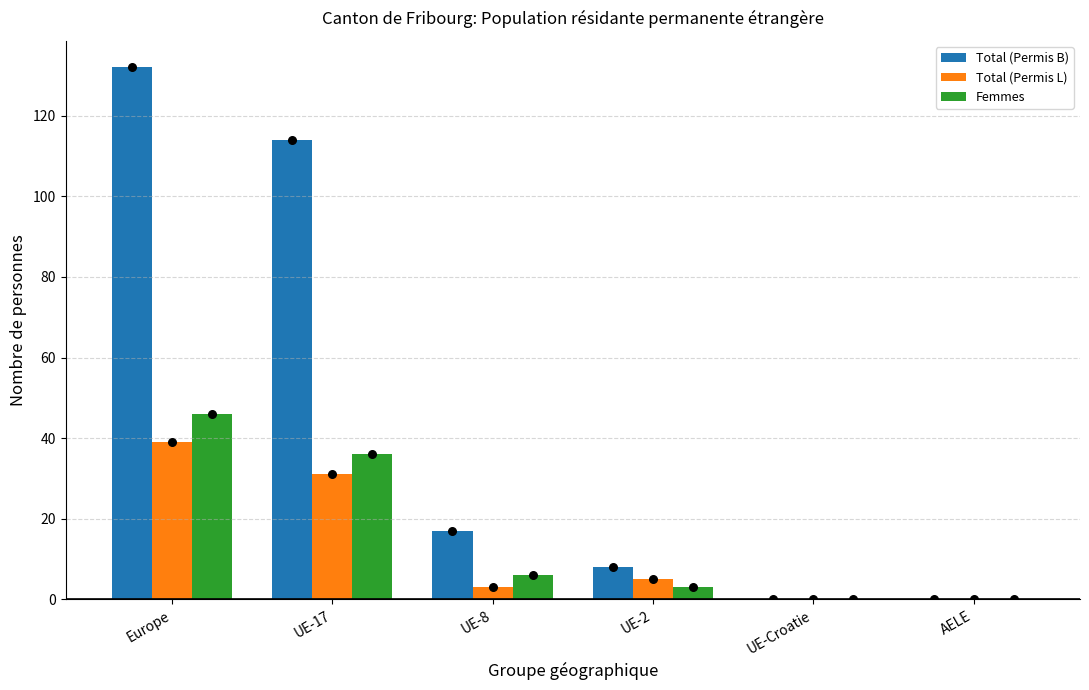

At which category is the sum across all series the highest?

Europe